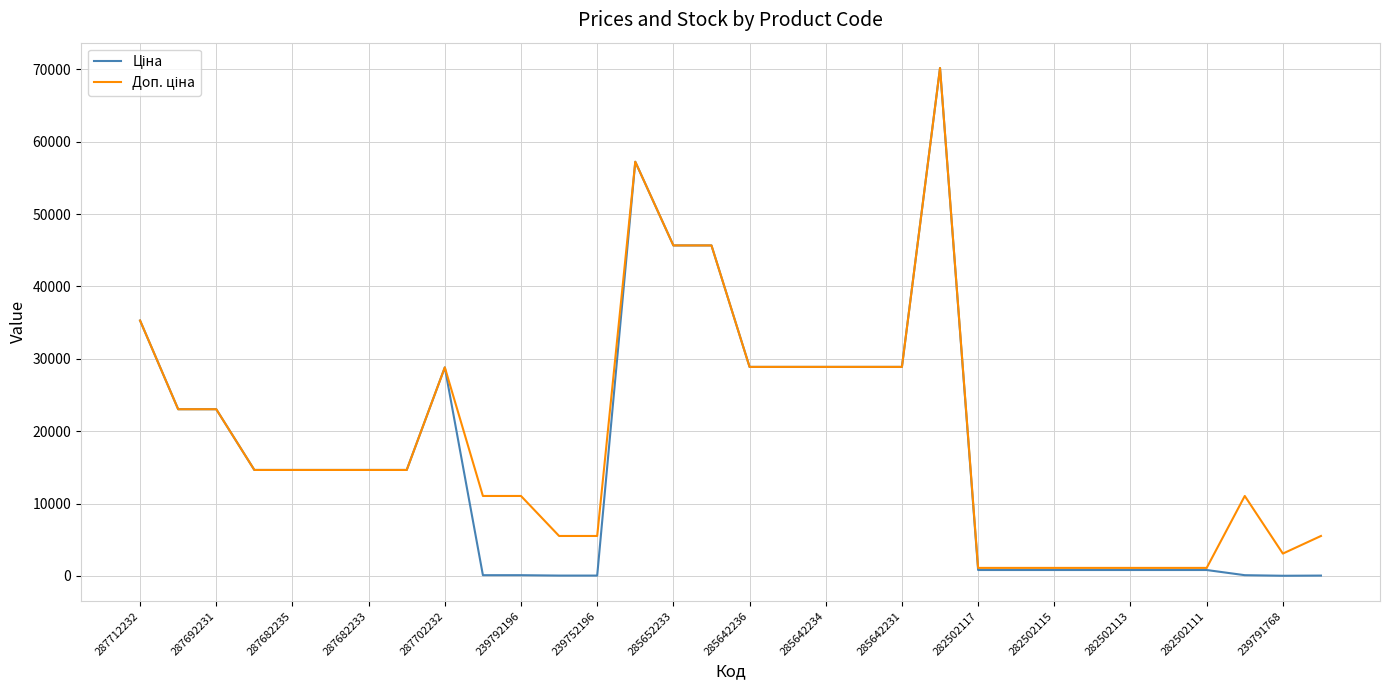

Does the chart have visible grid lines?

Yes